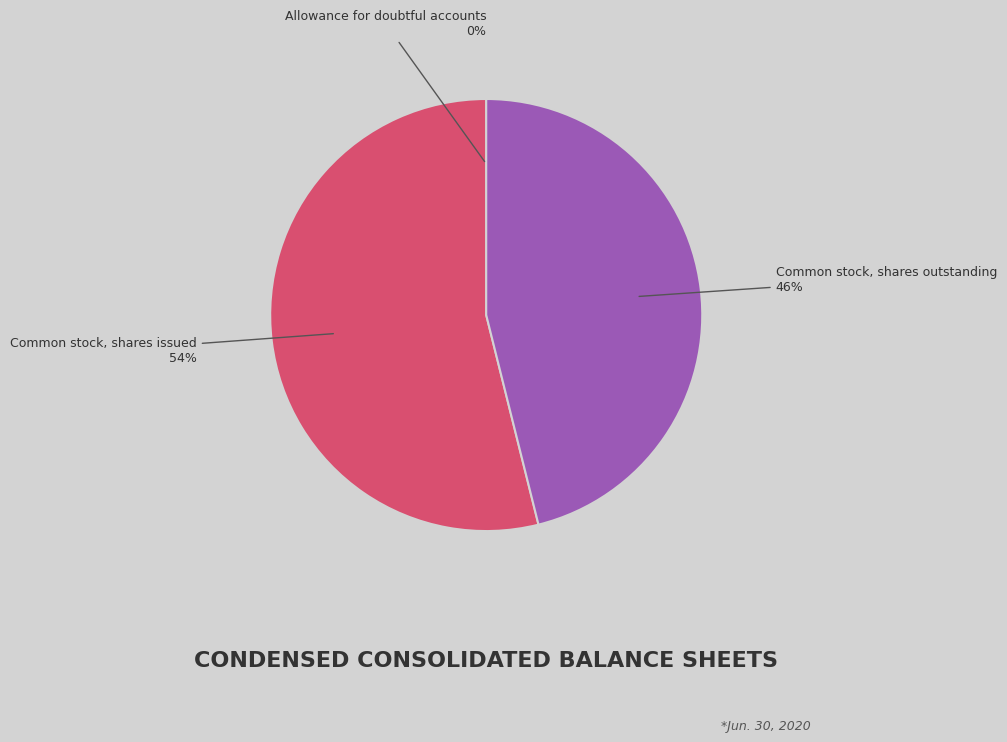

To the nearest percent, what is the average slice percentage?

33%